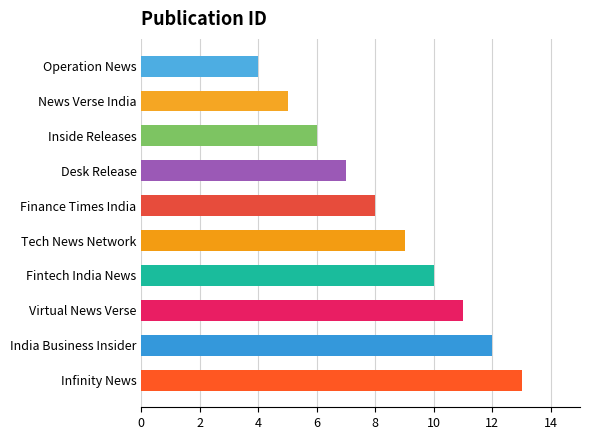

Does the chart contain any negative values?

No